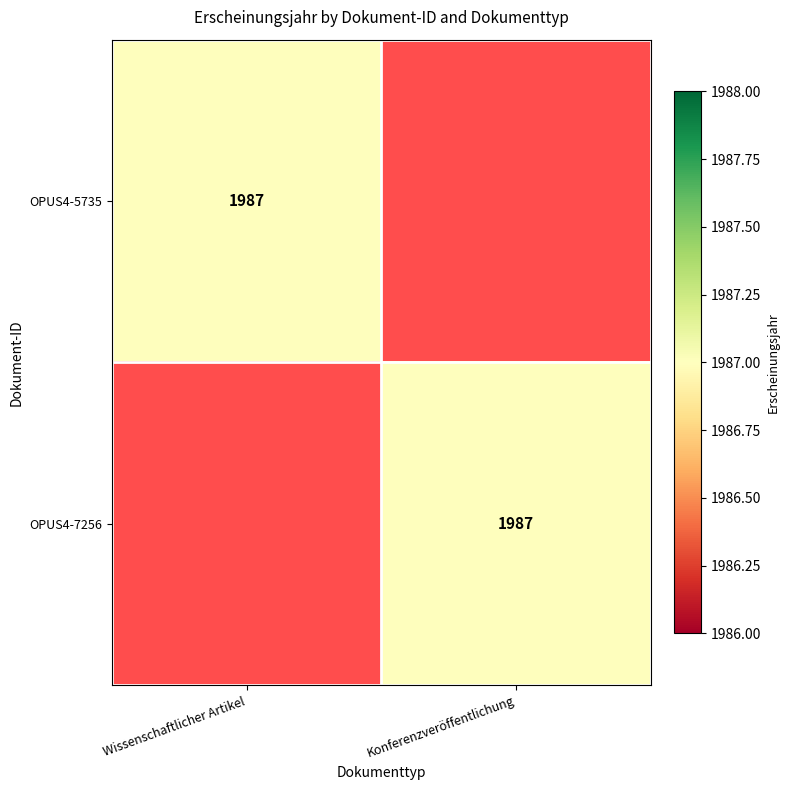

At which category is the sum across all series the highest?

Wissenschaftlicher Artikel